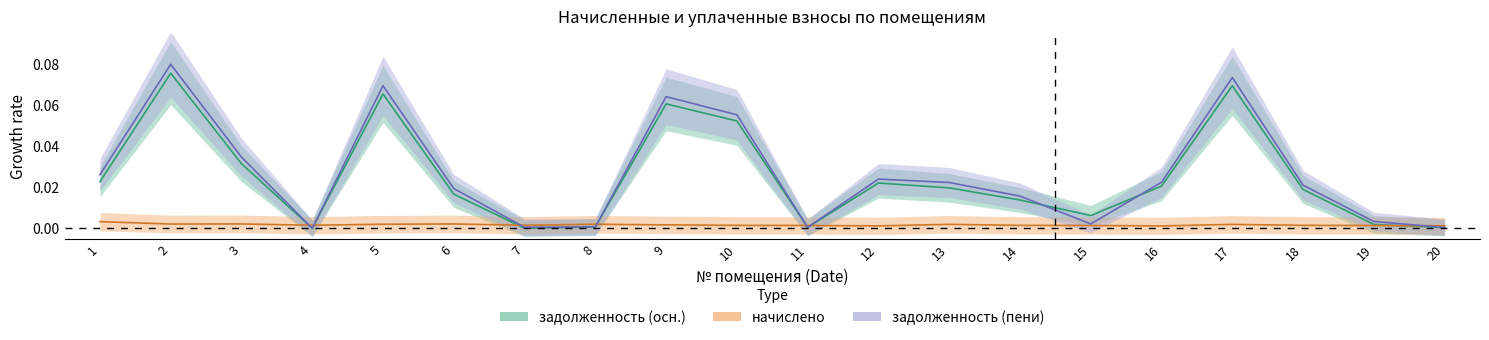

How many series are shown in this chart?

3